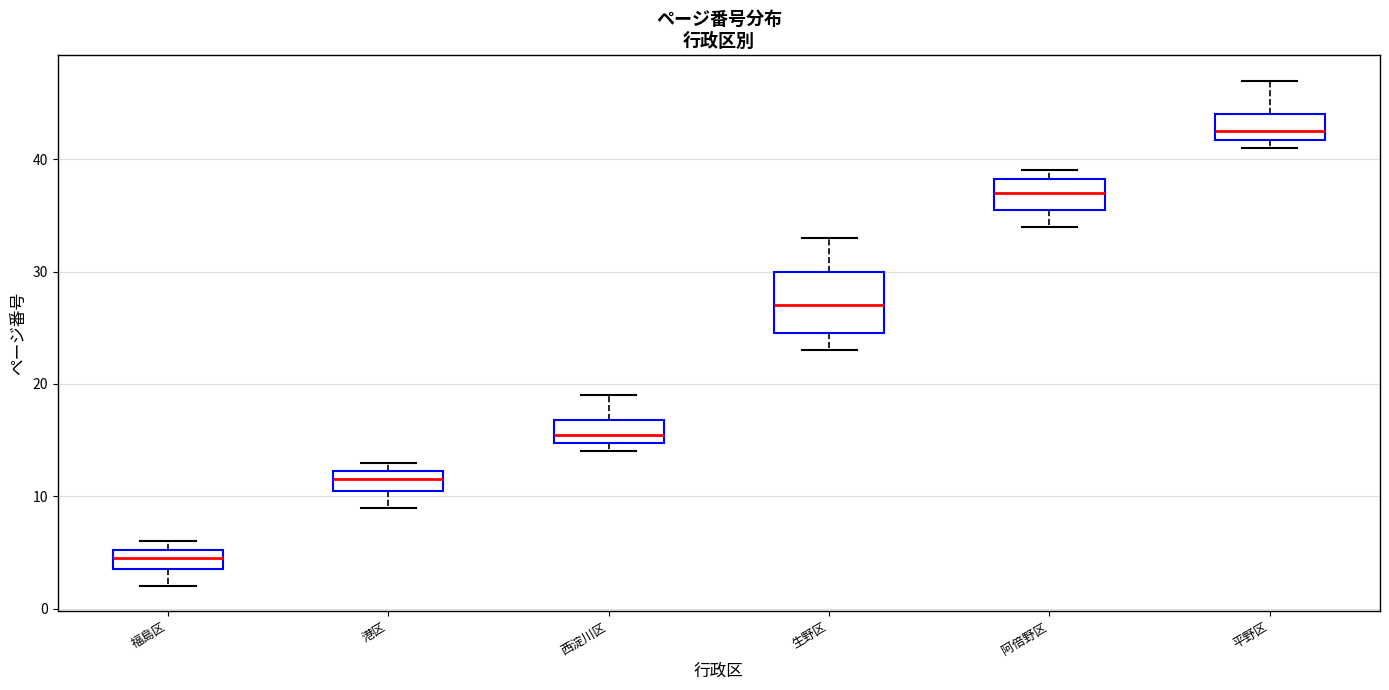

Where is the upper edge of the box for 西淀川区 on the y-axis? The values are not printed on the chart, so give them approximately, as read against the axis.

17